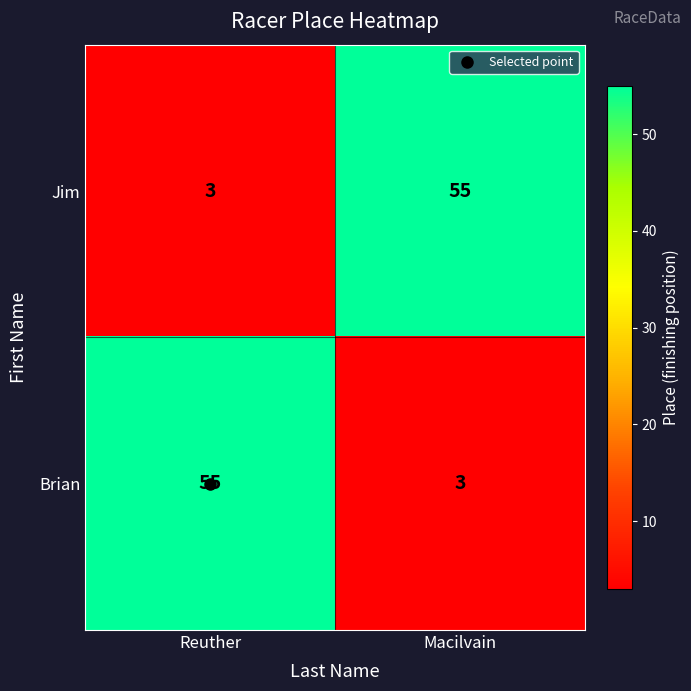

What is the sum of all Brian values?

58